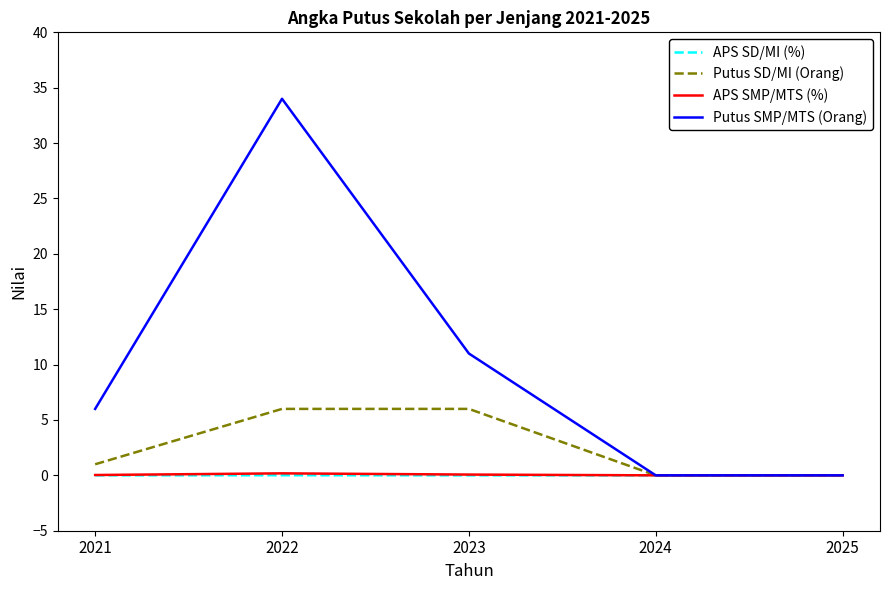

Which series has the largest range (max minus min)?

Putus SMP/MTS (Orang)